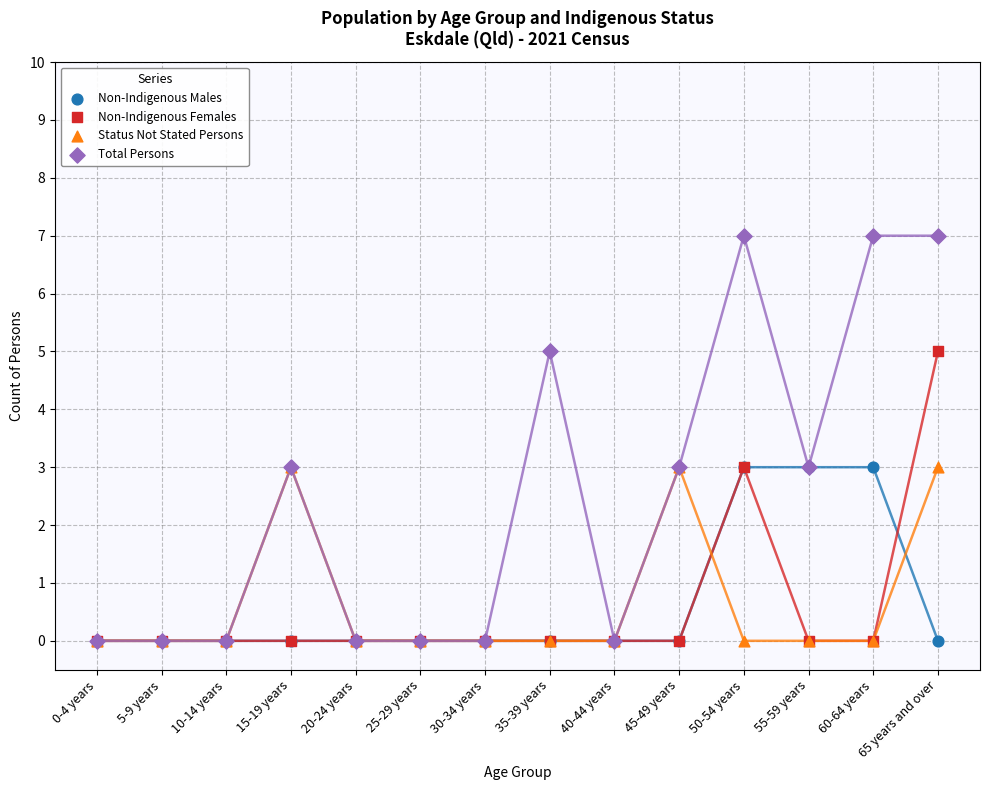

What are all the series names shown in the legend?

Non-Indigenous Males, Non-Indigenous Females, Status Not Stated Persons, Total Persons